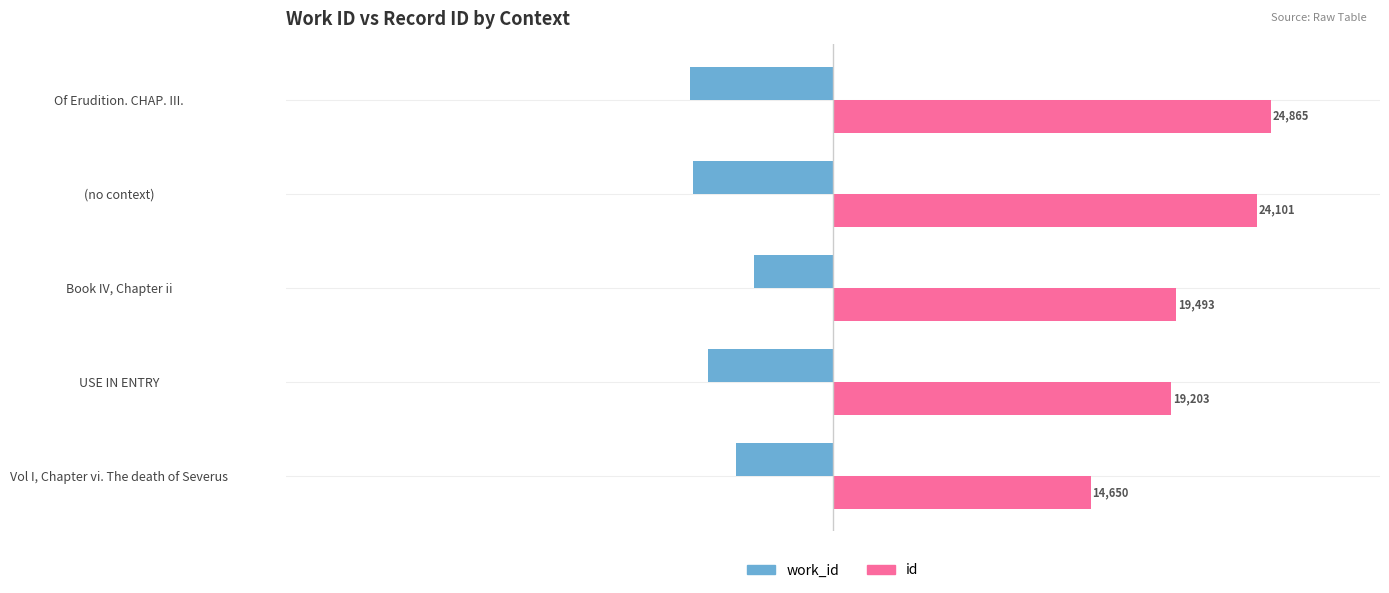

What is the smallest value displayed?

-8131